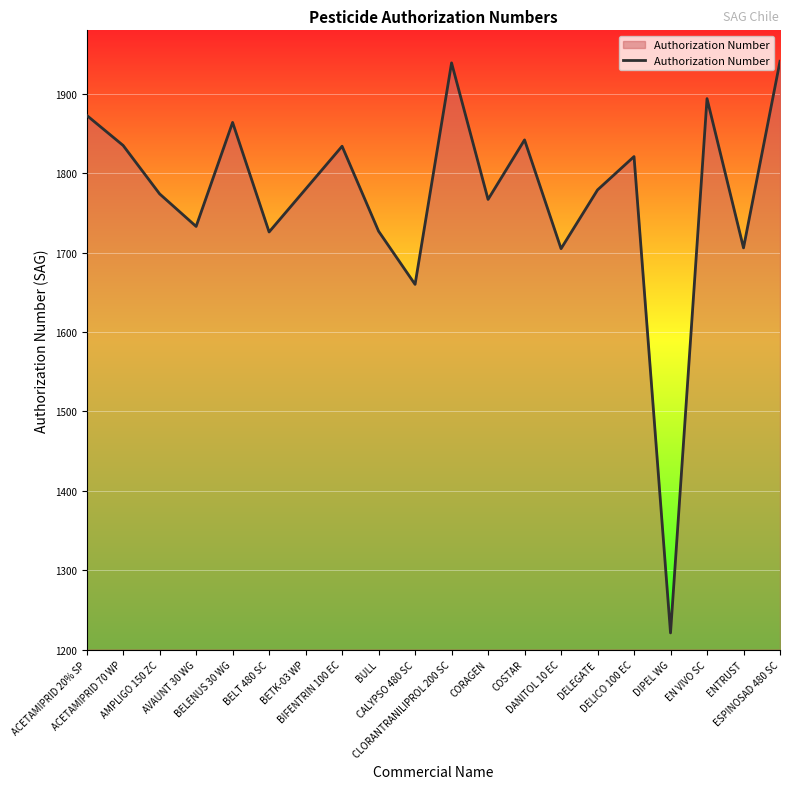

Read the value at CORAGEN.

1767